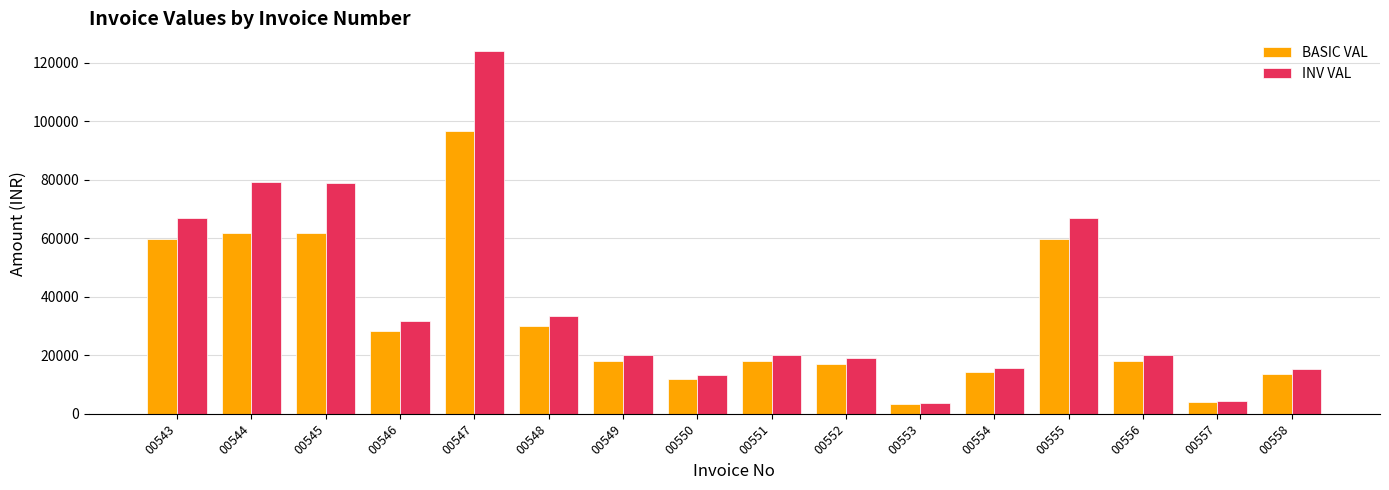

Are the bars horizontal?

No